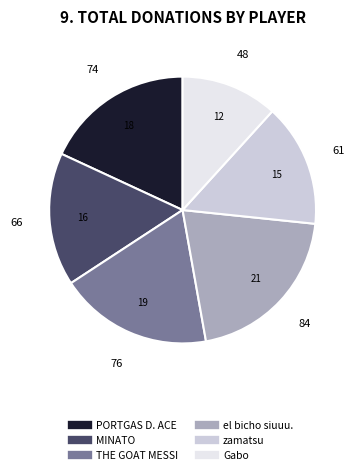

Which slice is the smallest?

Gabo